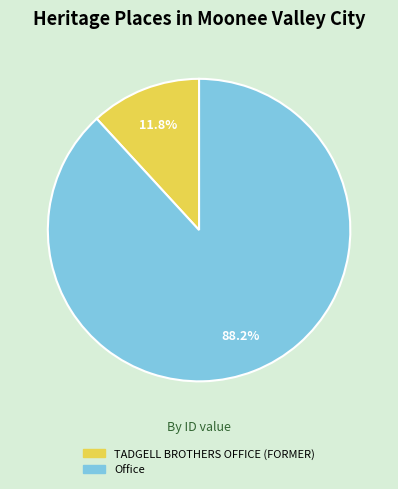

To the nearest percent, what portion does Office represent?

88%